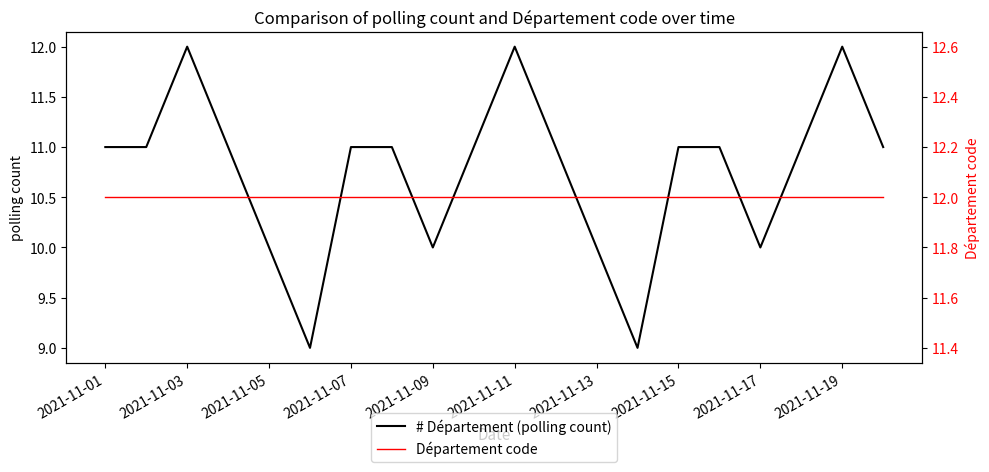

True or false: Département code and # Département (polling count) intersect in this chart.

False